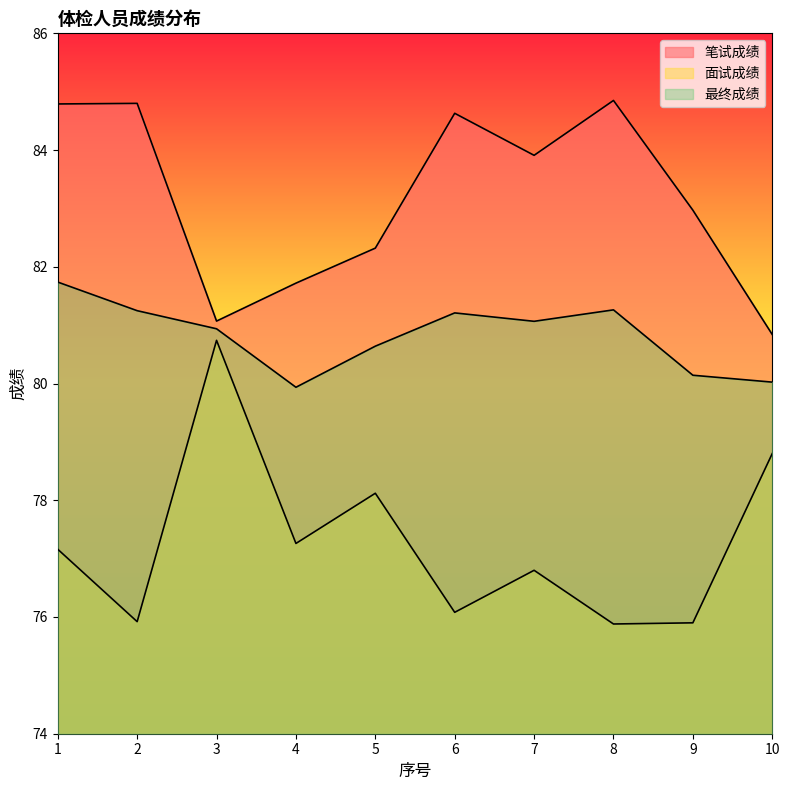

Reading left to right, list all the values displayed in this chart.

笔试成绩: 84.8	84.8	81.1	81.7	82.3	84.6	83.9	84.8	83.0	80.8
面试成绩: 77.2	75.9	80.7	77.3	78.1	76.1	76.8	75.9	75.9	78.8
最终成绩: 81.7	81.2	80.9	79.9	80.6	81.2	81.1	81.3	80.1	80.0